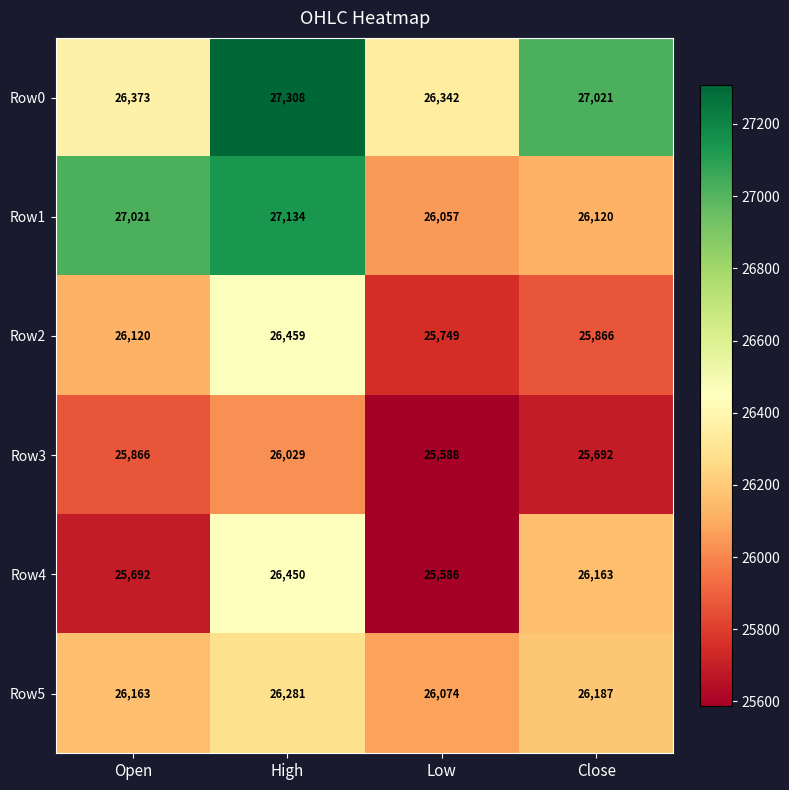

Rank the series by their maximum value, from highest to lowest.

Row0, Row1, Row2, Row4, Row5, Row3